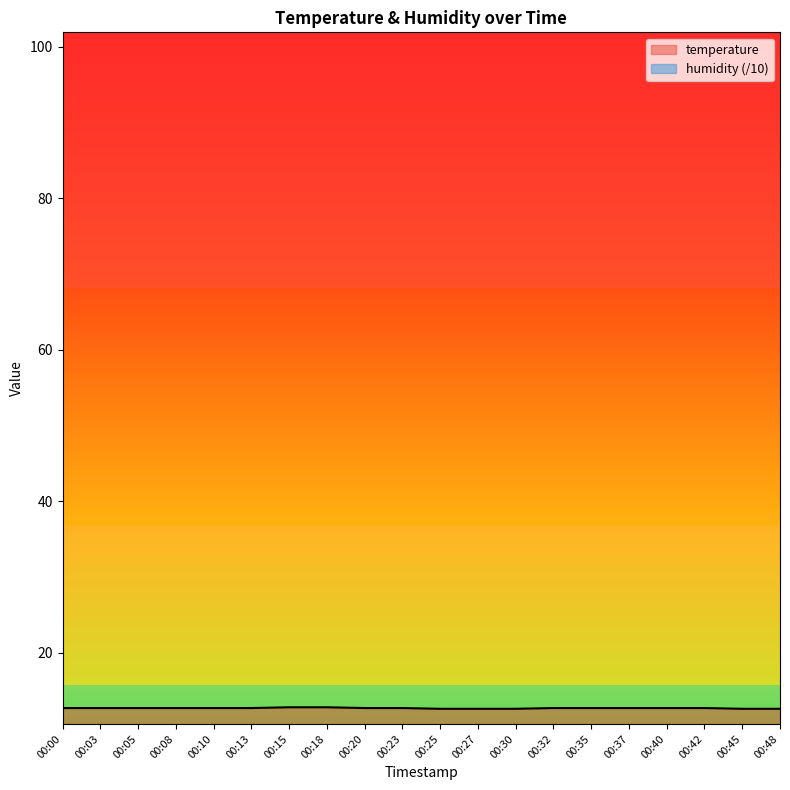

Reading left to right, extract all data points from this chart.

12.7	12.7	12.7	12.7	12.7	12.7	12.8	12.8	12.7	12.7	12.6	12.6	12.6	12.7	12.7	12.7	12.7	12.7	12.6	12.6